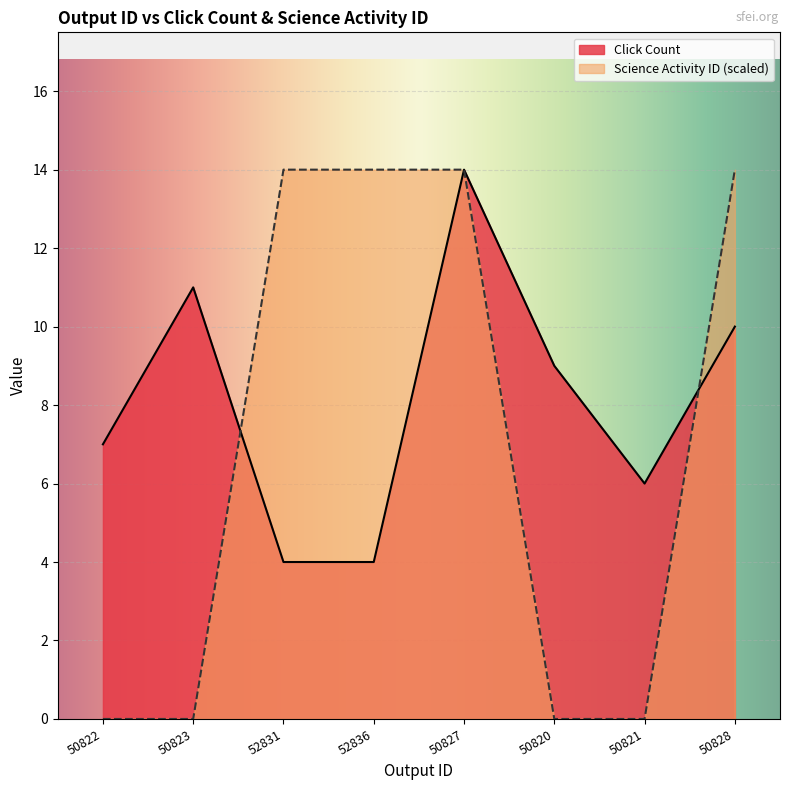

What is the sum of all Science Activity ID values?

56